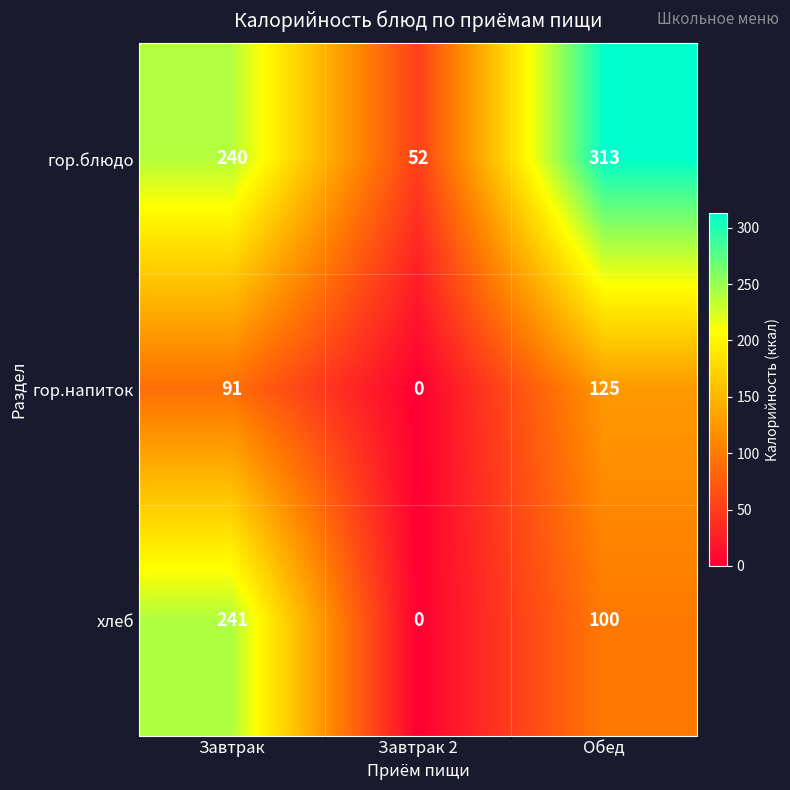

What is the difference between the хлеб values at Завтрак and Завтрак 2?

241